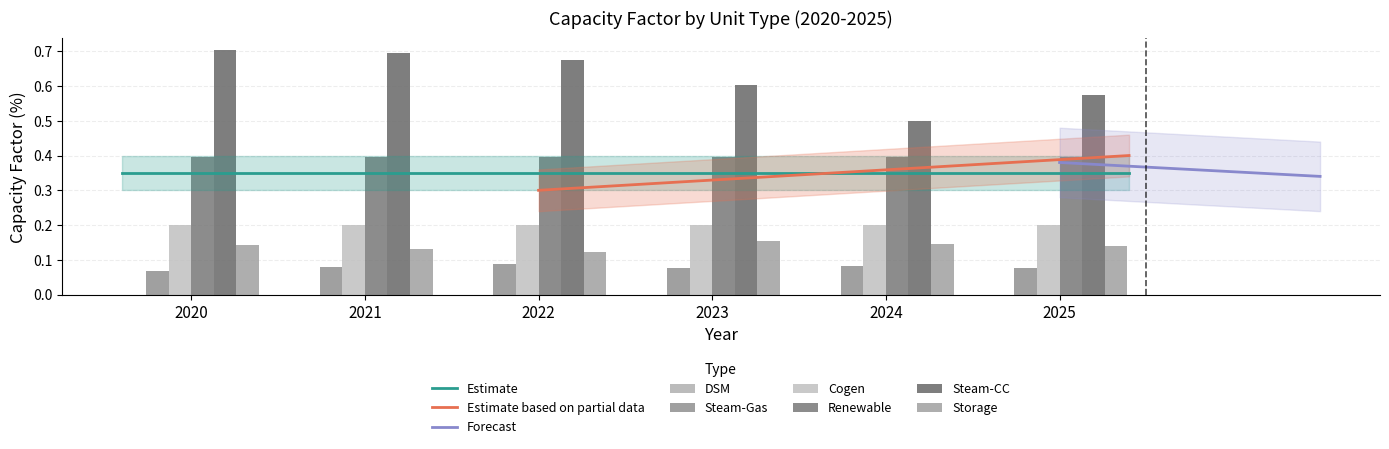

What is the greatest value displayed?

0.7